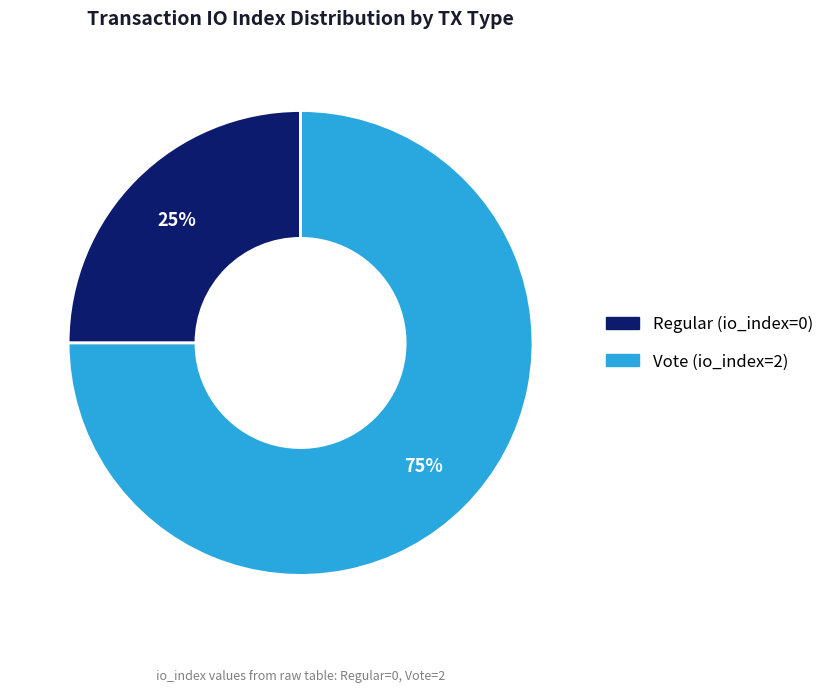

Combined, do Regular (io_index=0) and Vote (io_index=2) account for over 50%?

Yes